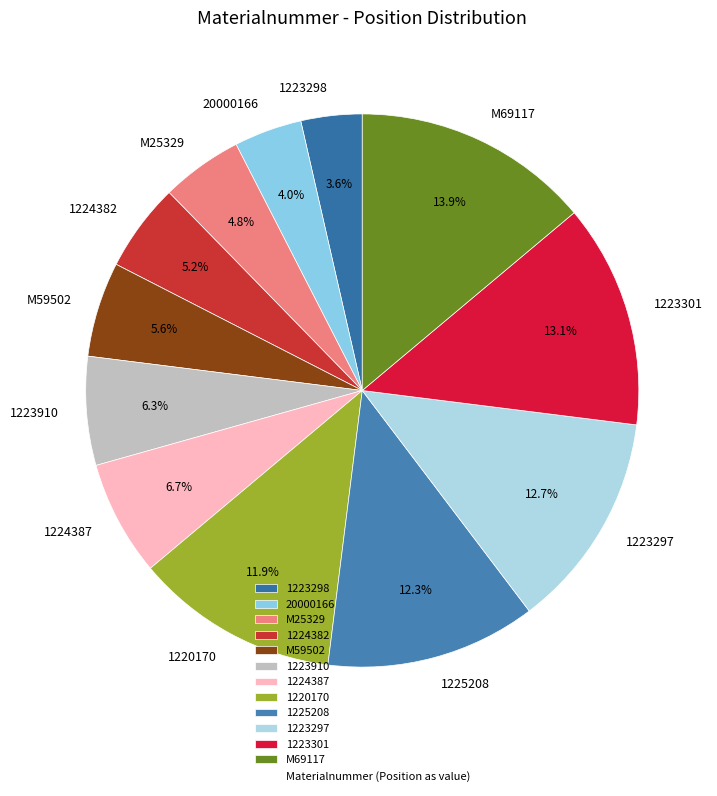

Is it true that 1220170 is 22% of the pie?

False